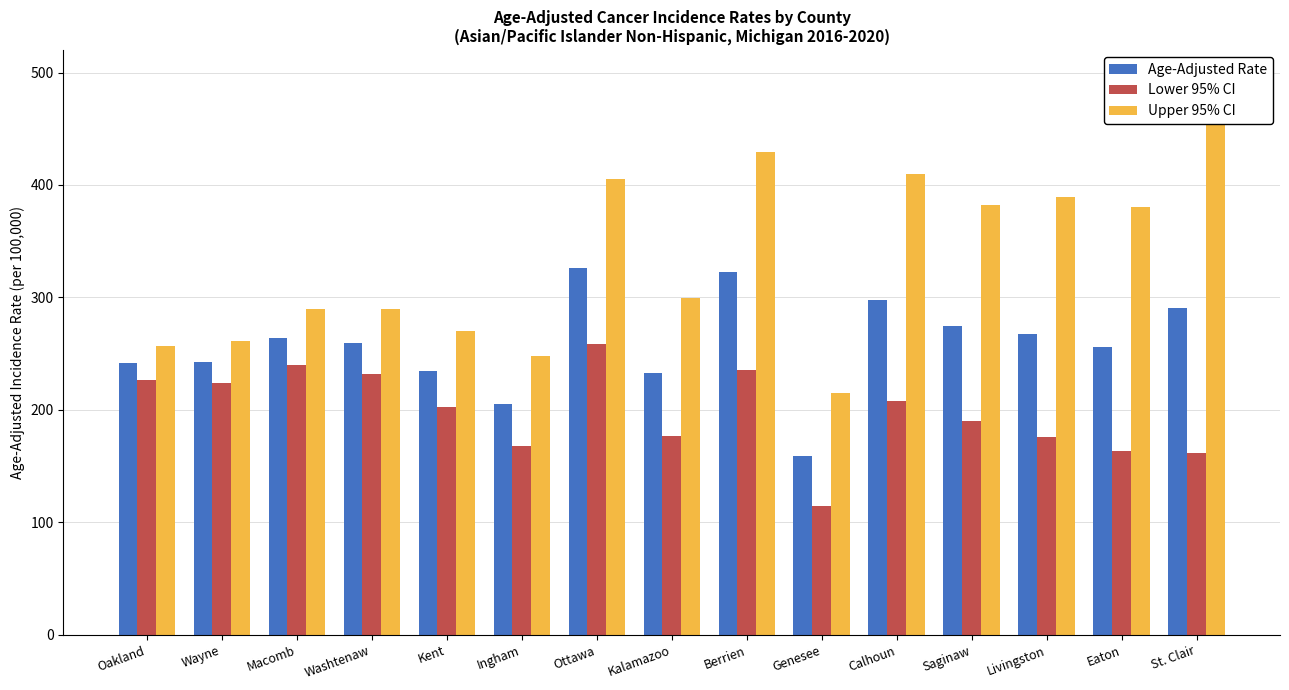

List the labels in order of Upper 95% CI value, smallest first.

Genesee, Ingham, Oakland, Wayne, Kent, Macomb, Washtenaw, Kalamazoo, Eaton, Saginaw, Livingston, Ottawa, Calhoun, Berrien, St. Clair